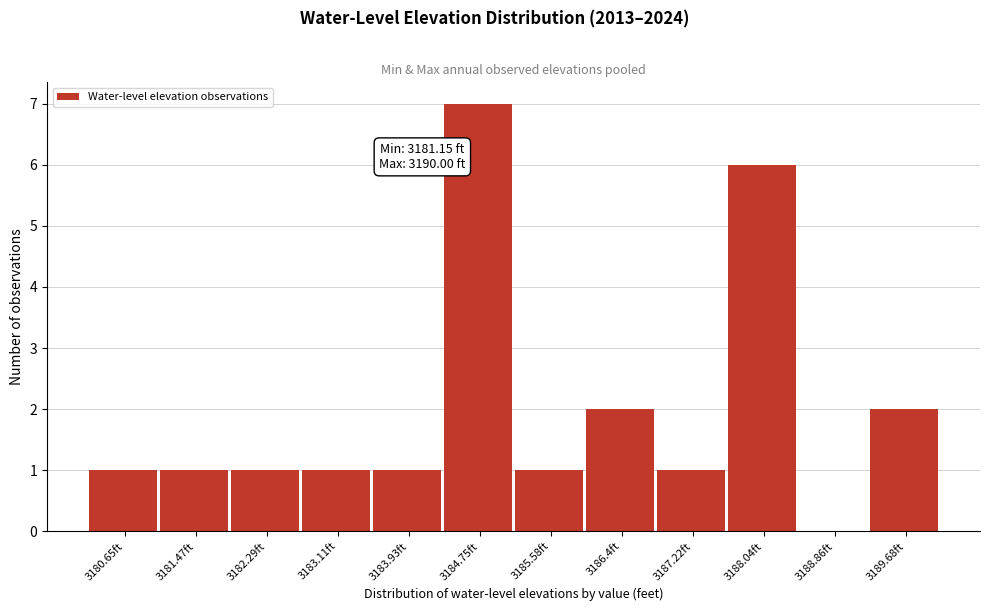

Reading left to right, what are all the values shown in this chart?

3180.65ft=1	3181.47ft=1	3182.29ft=1	3183.11ft=1	3183.93ft=1	3184.75ft=7	3185.58ft=1	3186.4ft=2	3187.22ft=1	3188.04ft=6	3188.86ft=0	3189.68ft=2